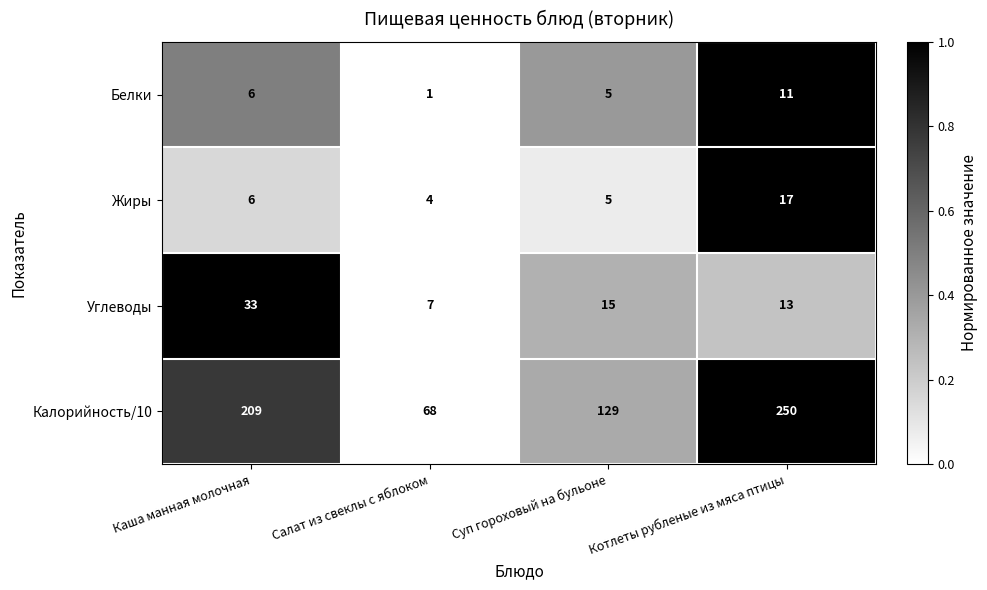

Reading left to right, what are all the values shown in this chart?

Белки: Каша манная молочная=6	Салат из свеклы с яблоком=1	Суп гороховый на бульоне=5	Котлеты рубленые из мяса птицы=11
Жиры: Каша манная молочная=6	Салат из свеклы с яблоком=4	Суп гороховый на бульоне=5	Котлеты рубленые из мяса птицы=17
Углеводы: Каша манная молочная=33	Салат из свеклы с яблоком=7	Суп гороховый на бульоне=15	Котлеты рубленые из мяса птицы=13
Калорийность/10: Каша манная молочная=209	Салат из свеклы с яблоком=68	Суп гороховый на бульоне=129	Котлеты рубленые из мяса птицы=250